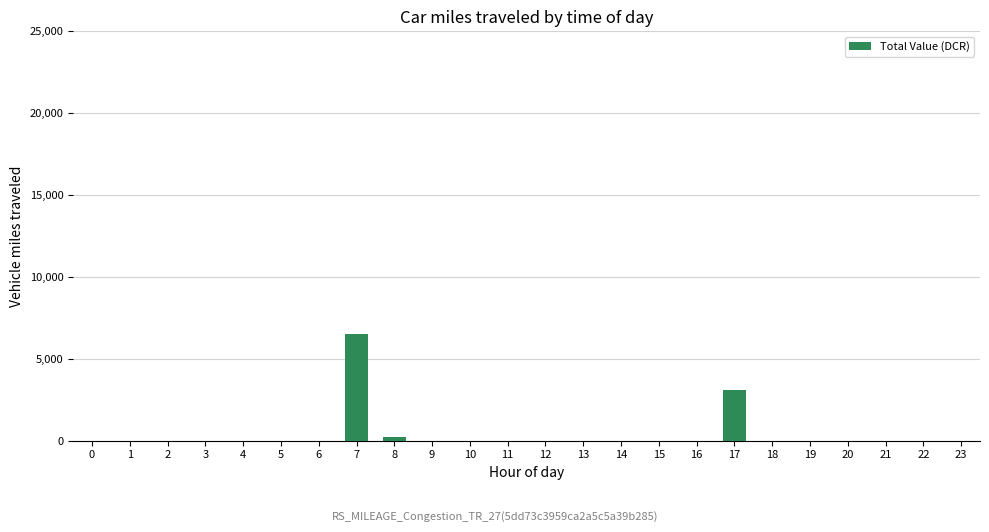

What is the change in value from 7 to 12?

-6509.8